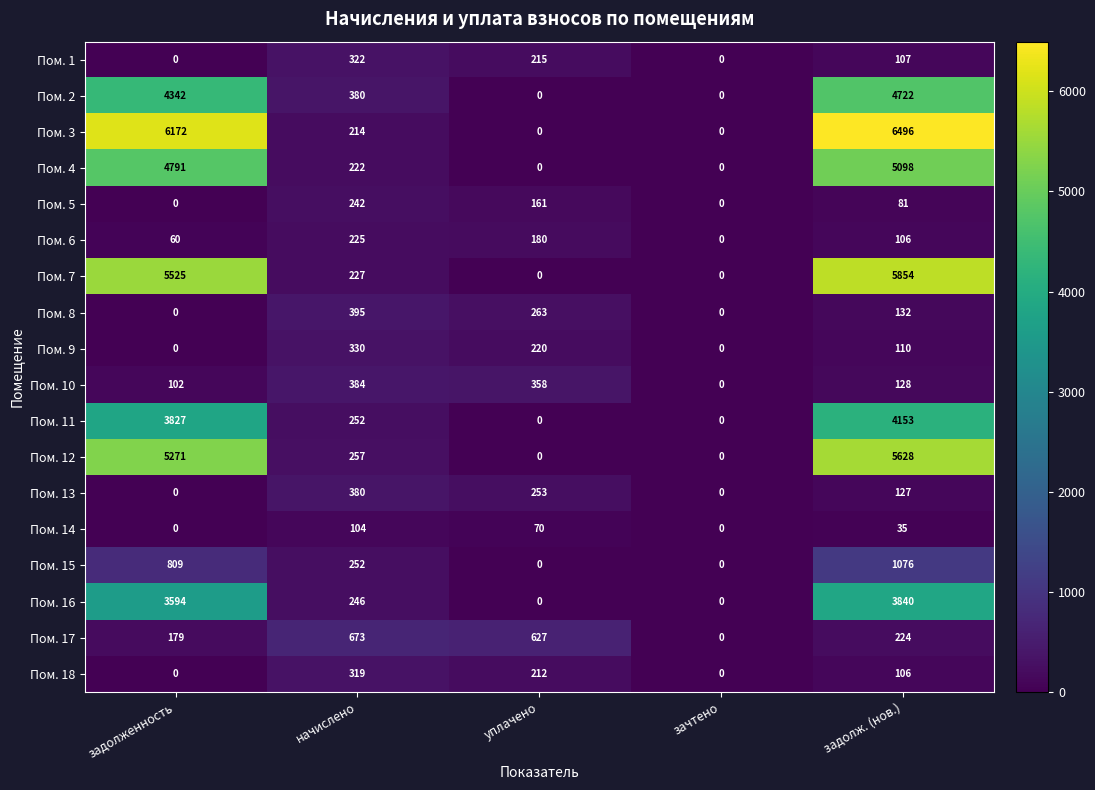

The Пом. 11 series shows 3827 at задолженность. True or false?

True